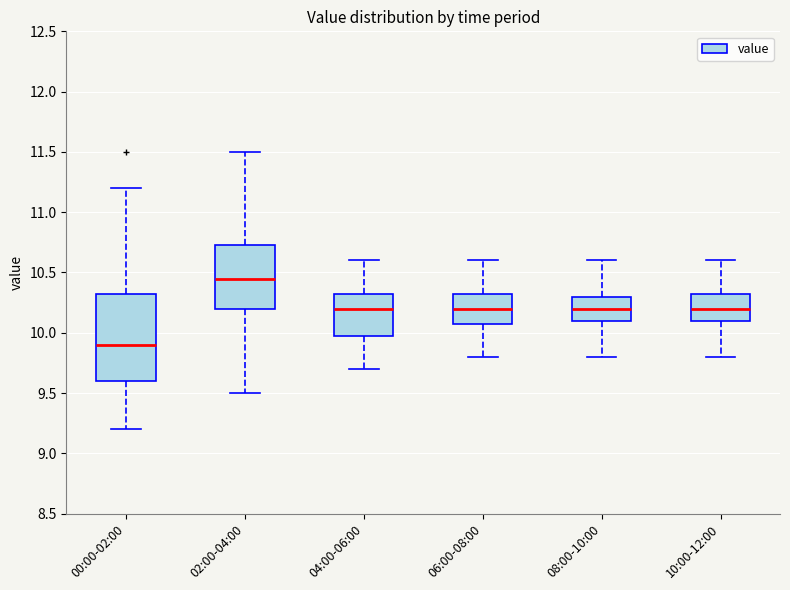

Comparing the boxes themselves (not the whiskers), which one is the tallest?

00:00-02:00